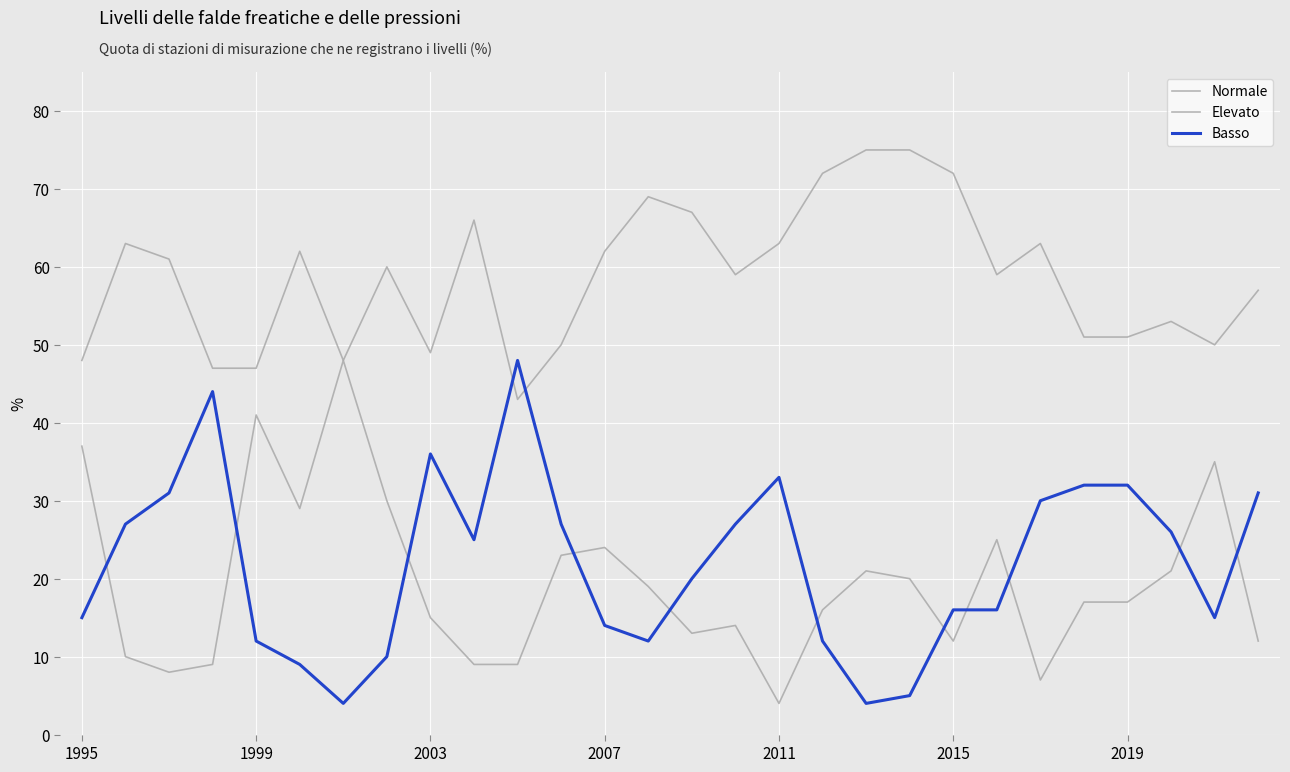

True or false: Basso and Normale cross at least once.

True